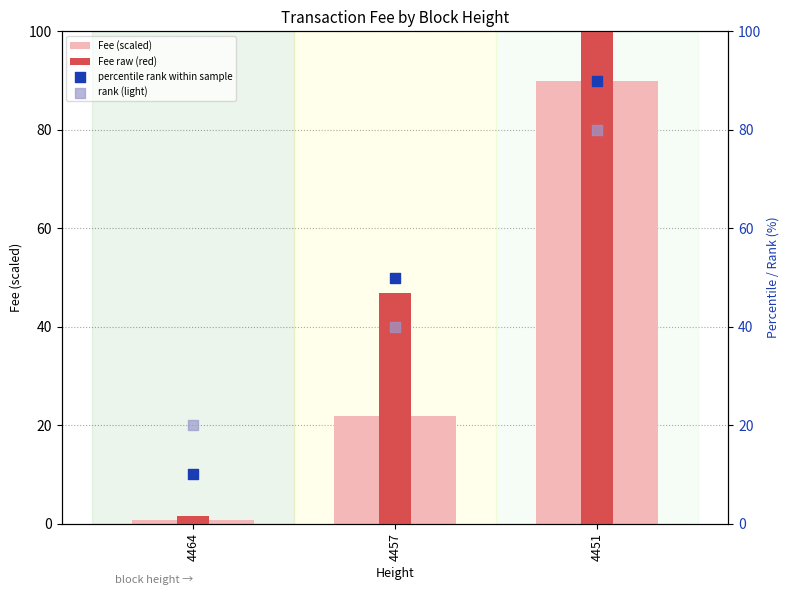

What is the total value across all series at 4457?

158.8